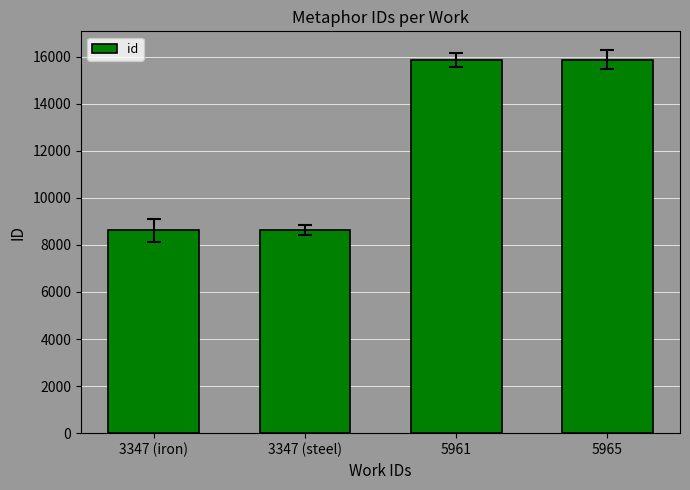

What is the label of the 3rd bar from the right?

3347 (steel)